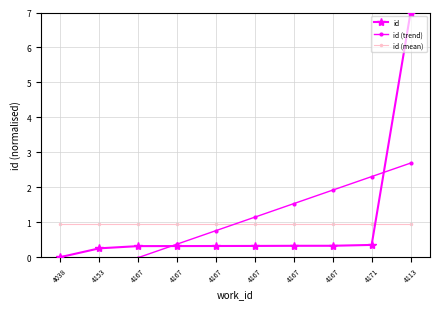

True or false: id has a value of 0.3 at 4167.

True